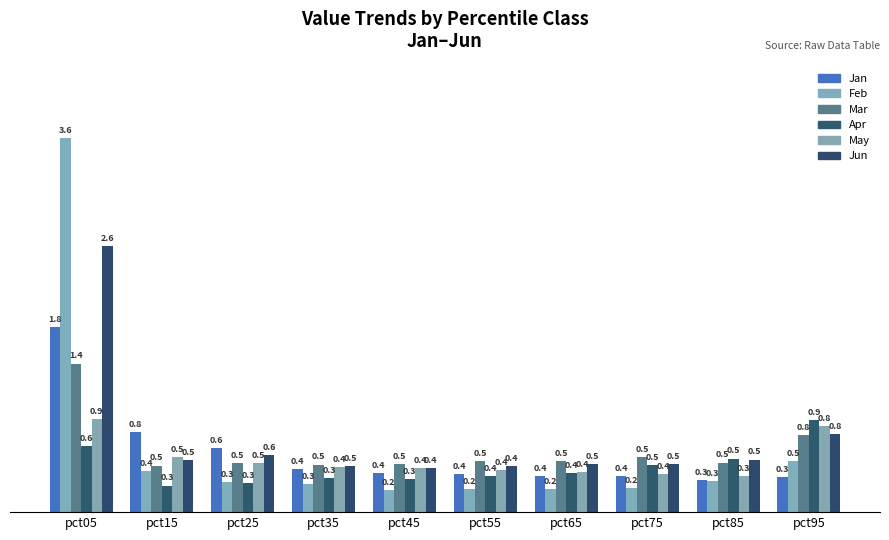

Is it true that Feb equals 0.2 at pct95?

False